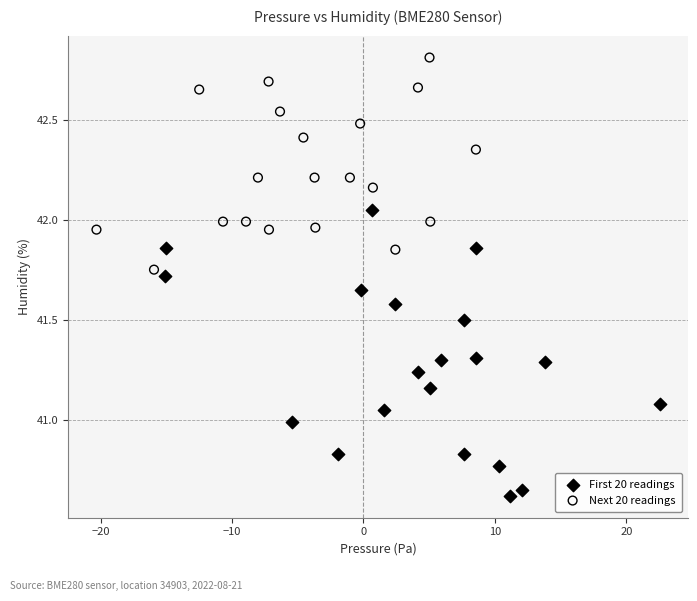

Which series reaches the minimum Y coordinate?

First 20 readings